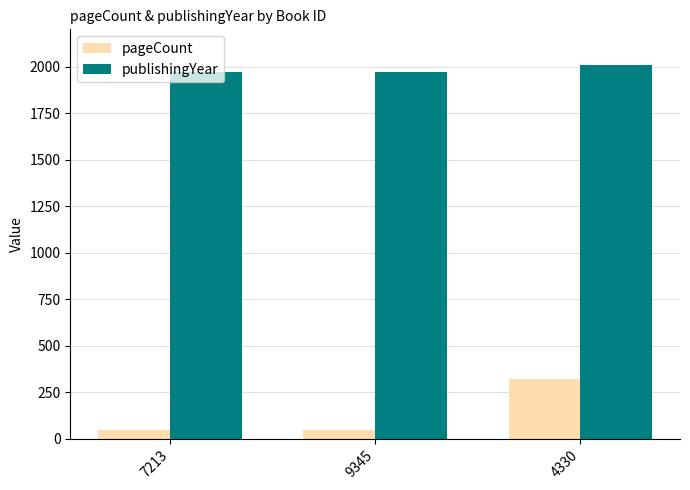

What is the lowest value of the pageCount series?

48